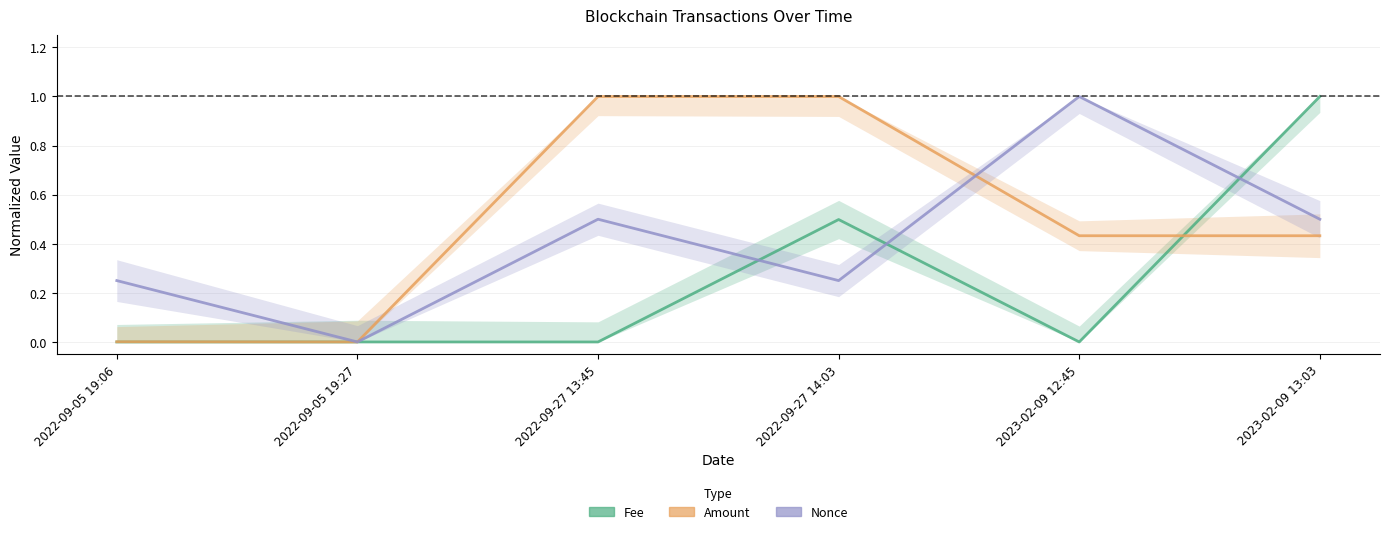

What is the spread (max minus min) of values at 2022-09-27 14:03?

0.7